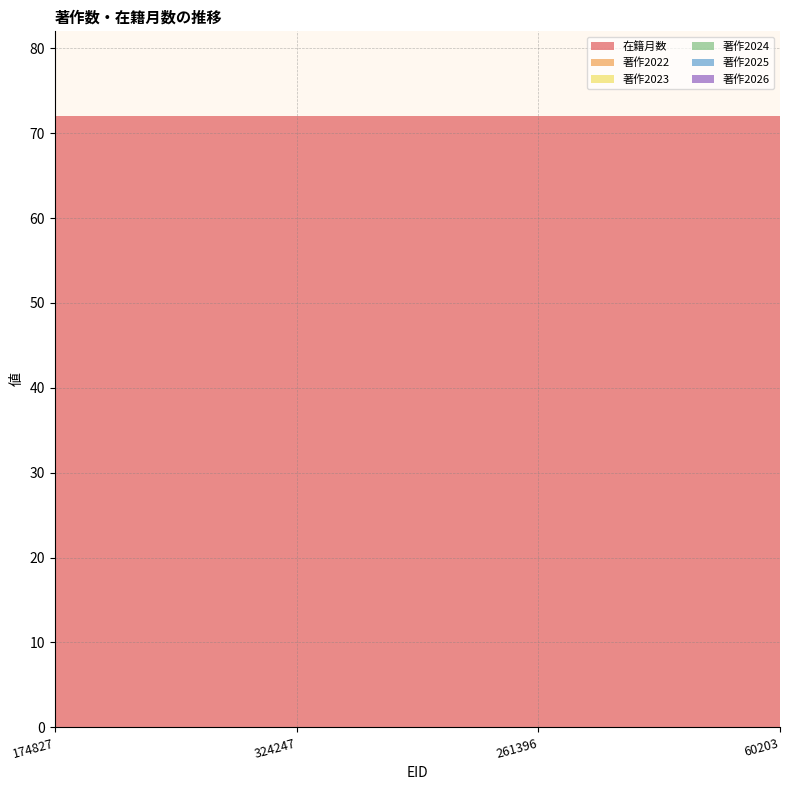

Reading left to right, extract all data points from this chart.

在籍月数: 72	72	72	72
著作2022: 0	0	0	0
著作2023: 0	0	0	0
著作2024: 0	0	0	0
著作2025: 0	0	0	0
著作2026: 0	0	0	0